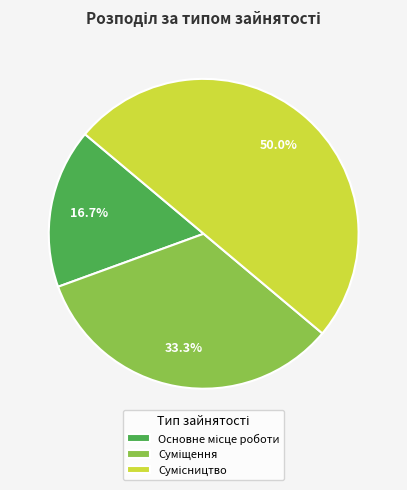

How many slices are in this pie chart?

3